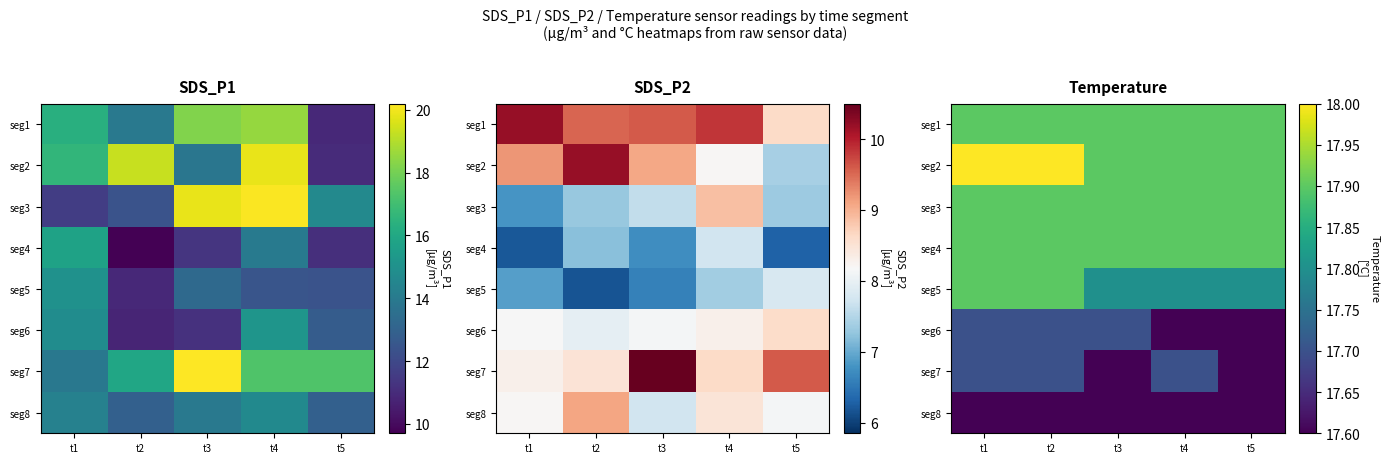

Which label corresponds to the largest value in the chart?

t1